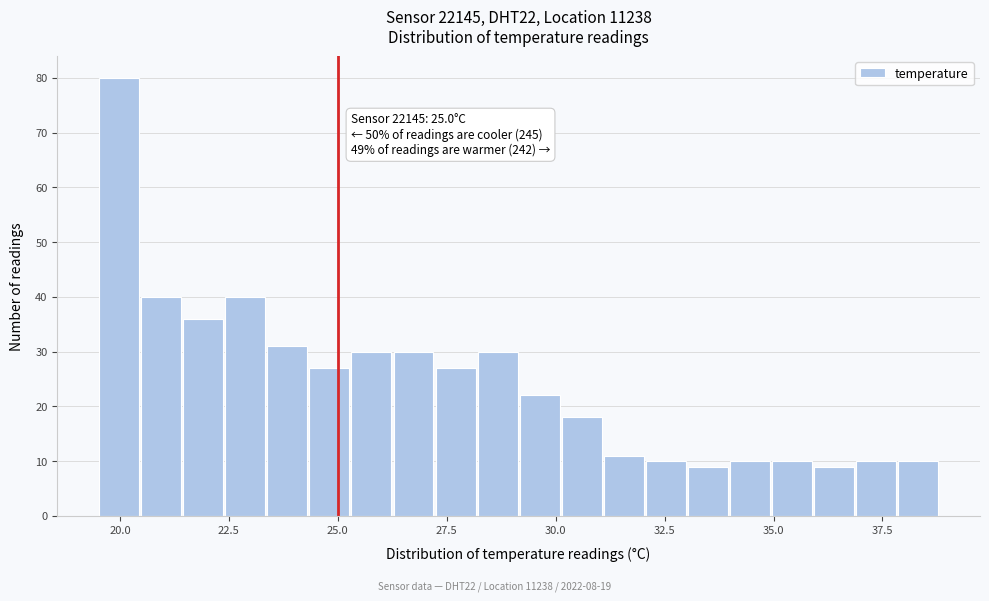

Read against the x-axis, roughly where is the centre of the tallest bar?

20.0